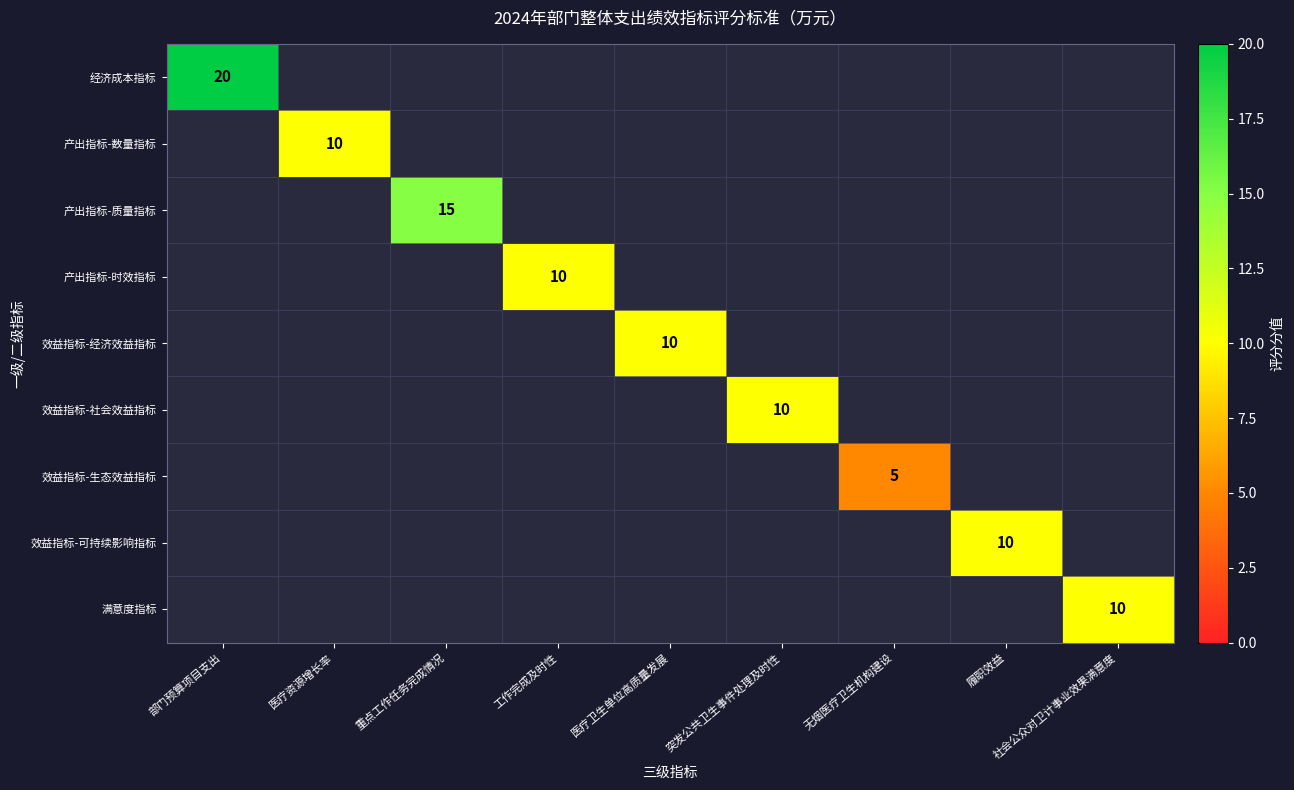

Count the number of categories in the chart.

9